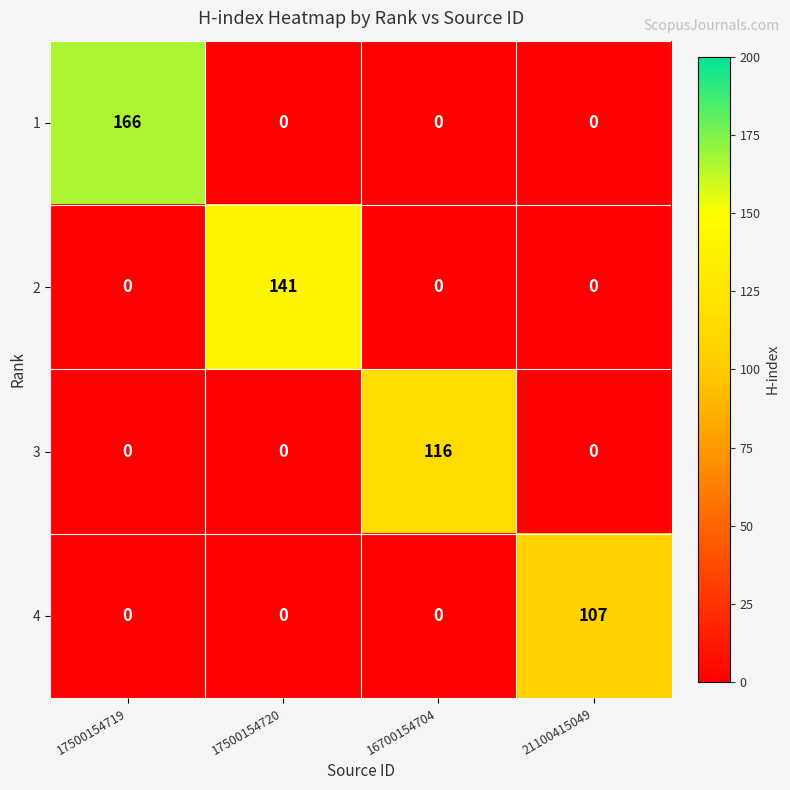

Is it true that 4 equals 0 at 17500154720?

True